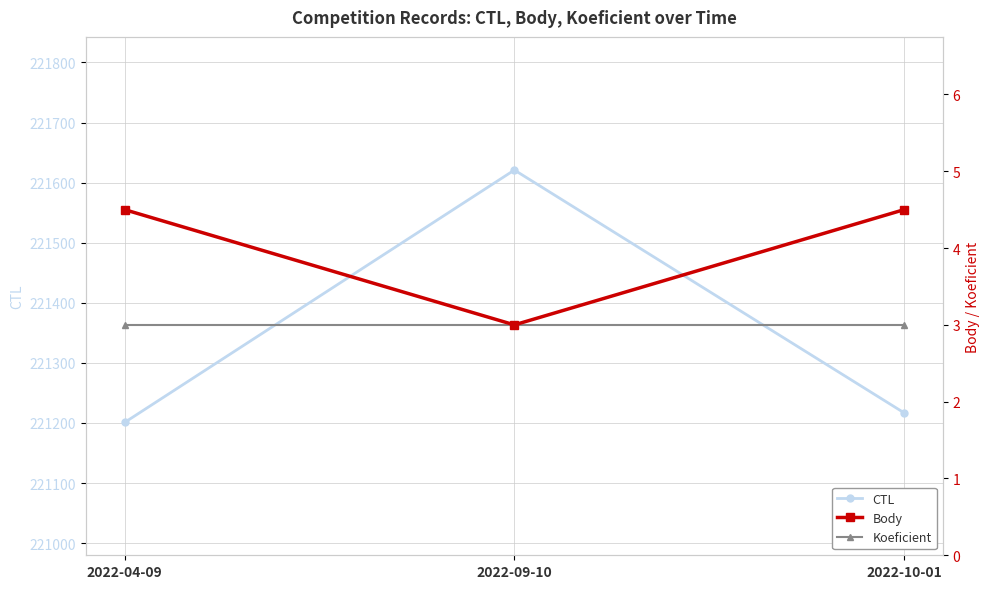

What is the difference between the maximum and minimum values in the CTL series?

420